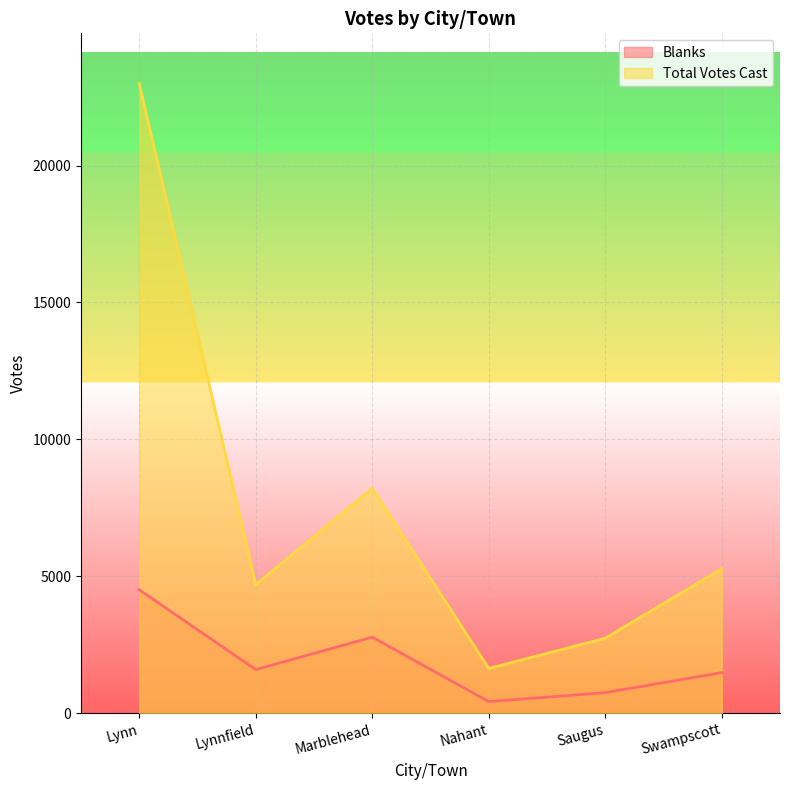

At which label is Total Votes Cast closest to 12311?

Marblehead